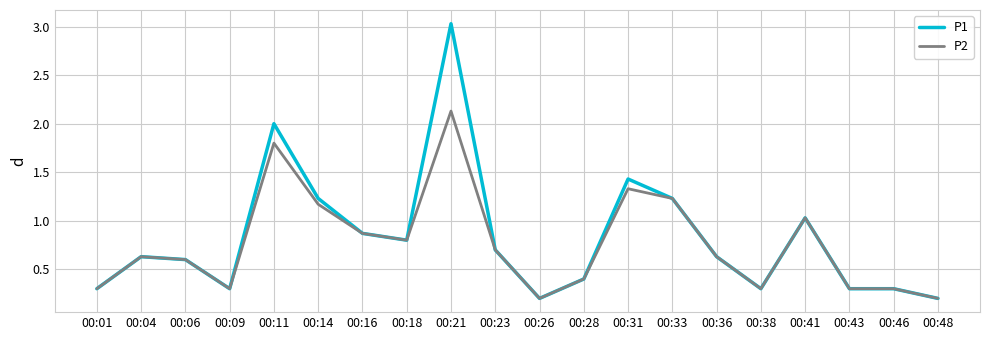

The value of P2 at 00:16 is 0.9. True or false?

True